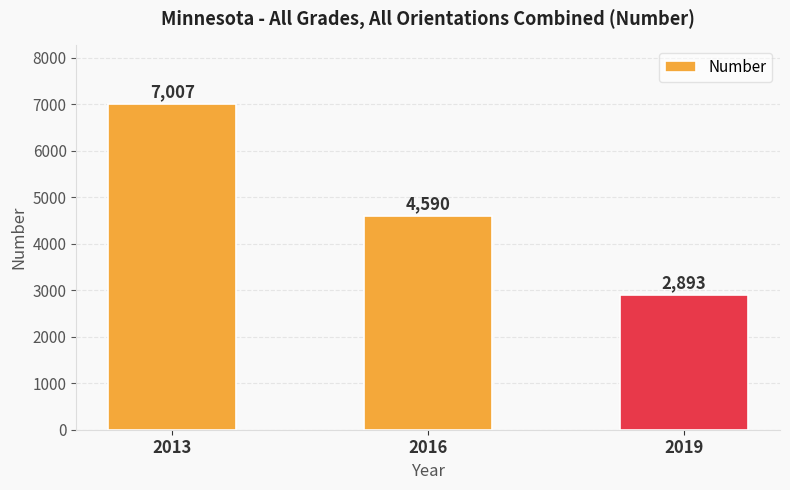

What is the average value?

4830